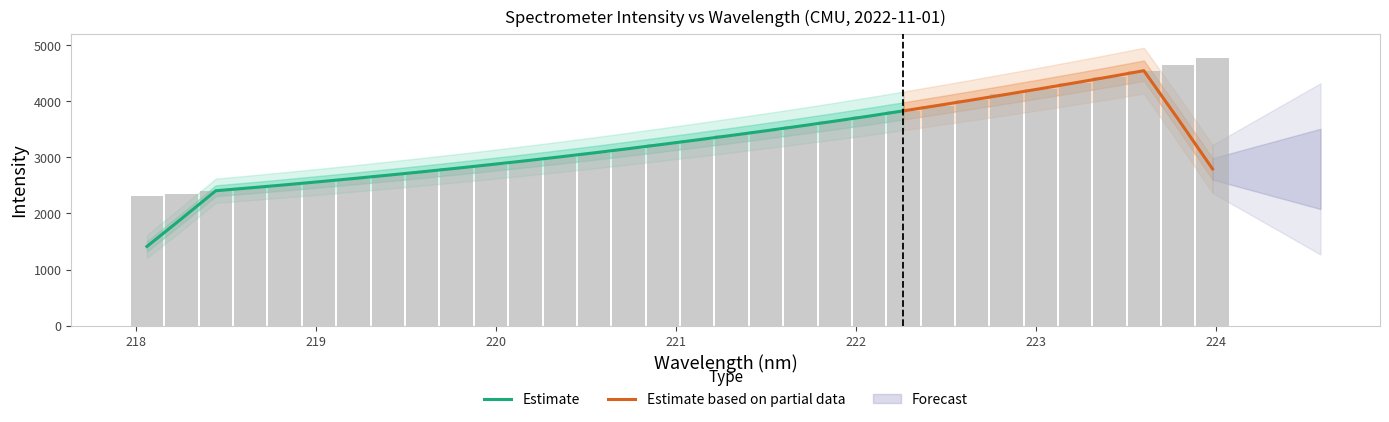

The value at 222.4538 is 3920.8. True or false?

True